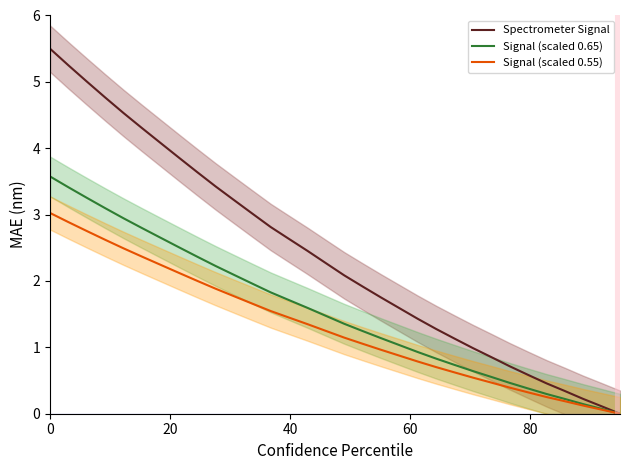

Which series has the largest total across all categories?

Spectrometer Signal